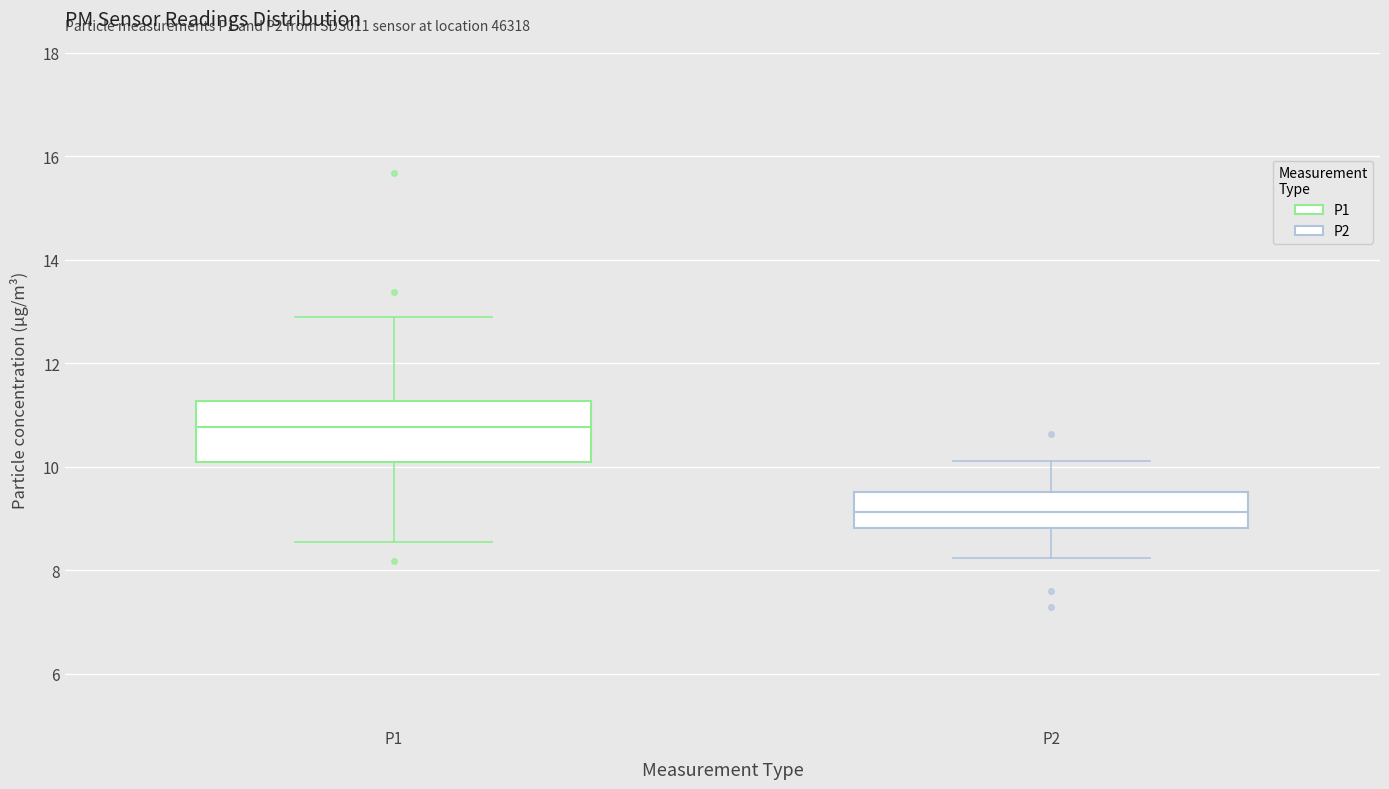

Reading left to right, read every box against the y-axis: the position of its median line, the range the box covers, and the ends of its whiskers. The values are not printed on the chart, so give them approximately, as read against the axis.

P1: median 10.8, box 10.0 to 11.2, whiskers 8.6 to 13.0
P2: median 9.2, box 8.8 to 9.6, whiskers 8.2 to 10.2